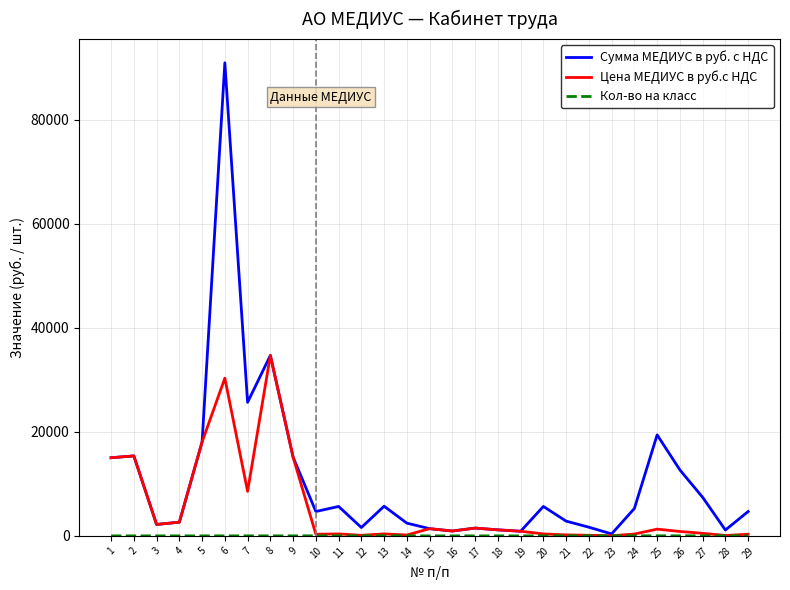

Which series has the largest total across all categories?

Сумма МЕДИУС в руб. с НДС